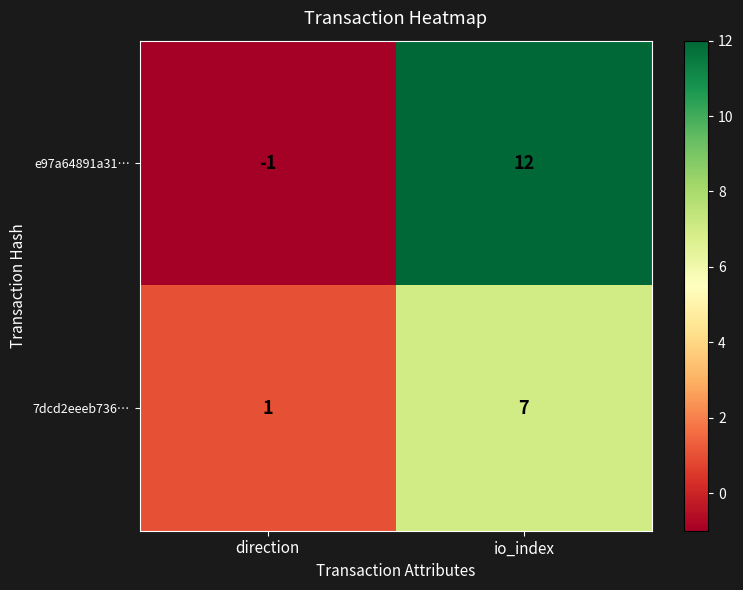

How many data points does each series have?

2